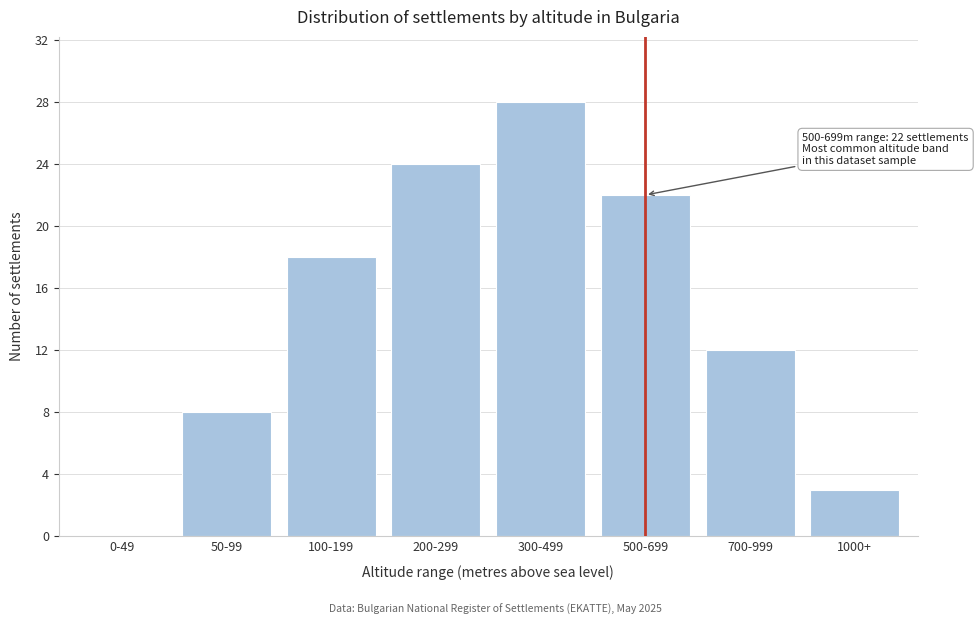

Reading right to left, extract all data points from this chart.

1000+=3	700-999=12	500-699=22	300-499=28	200-299=24	100-199=18	50-99=8	0-49=0